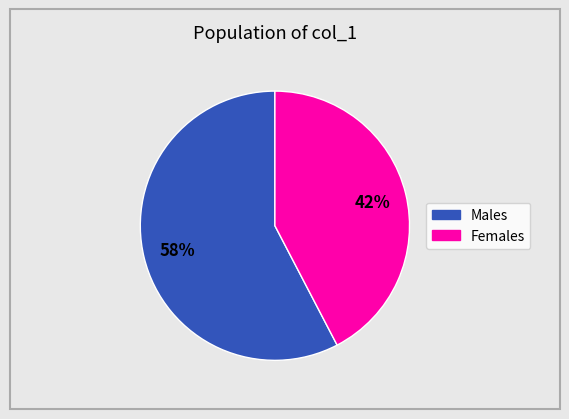

To the nearest percent, what is the average slice percentage?

50%